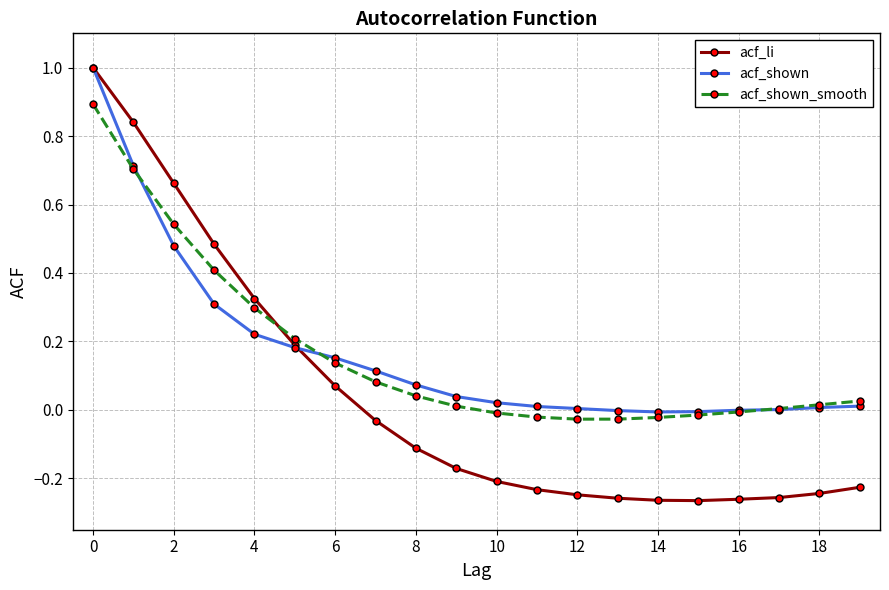

What is the maximum value for acf_li?

1.0